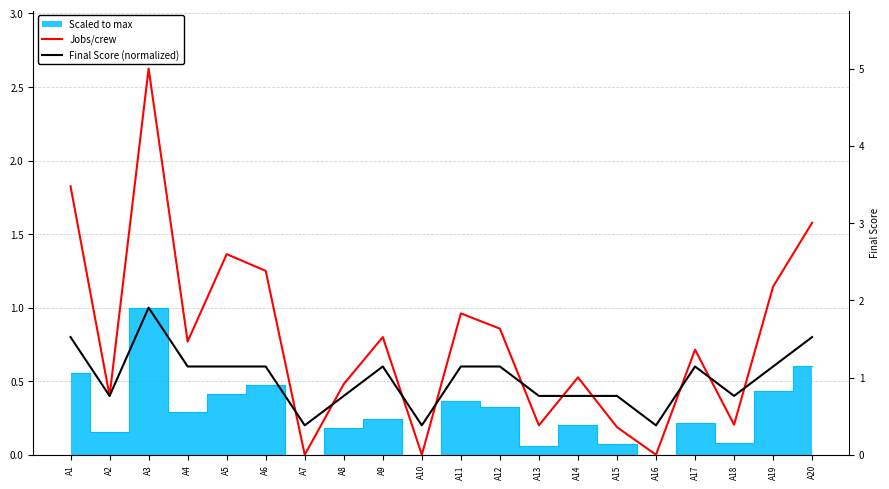

Which category has the highest value in the Final Score (normalized) series?

A3